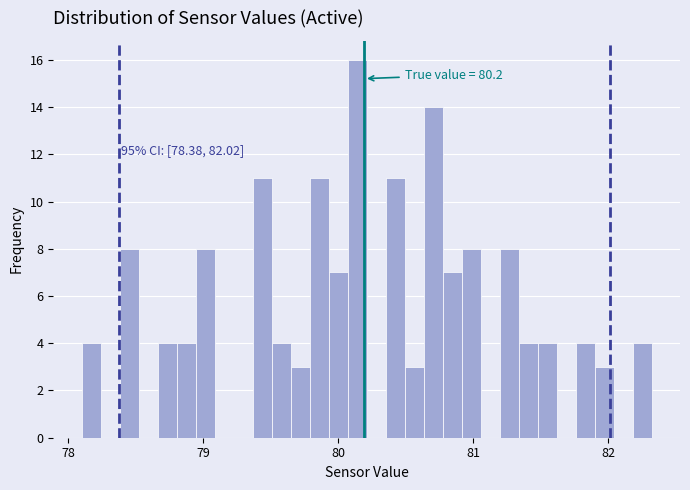

Read against the x-axis, roughly where is the centre of the tallest bar?

80.1